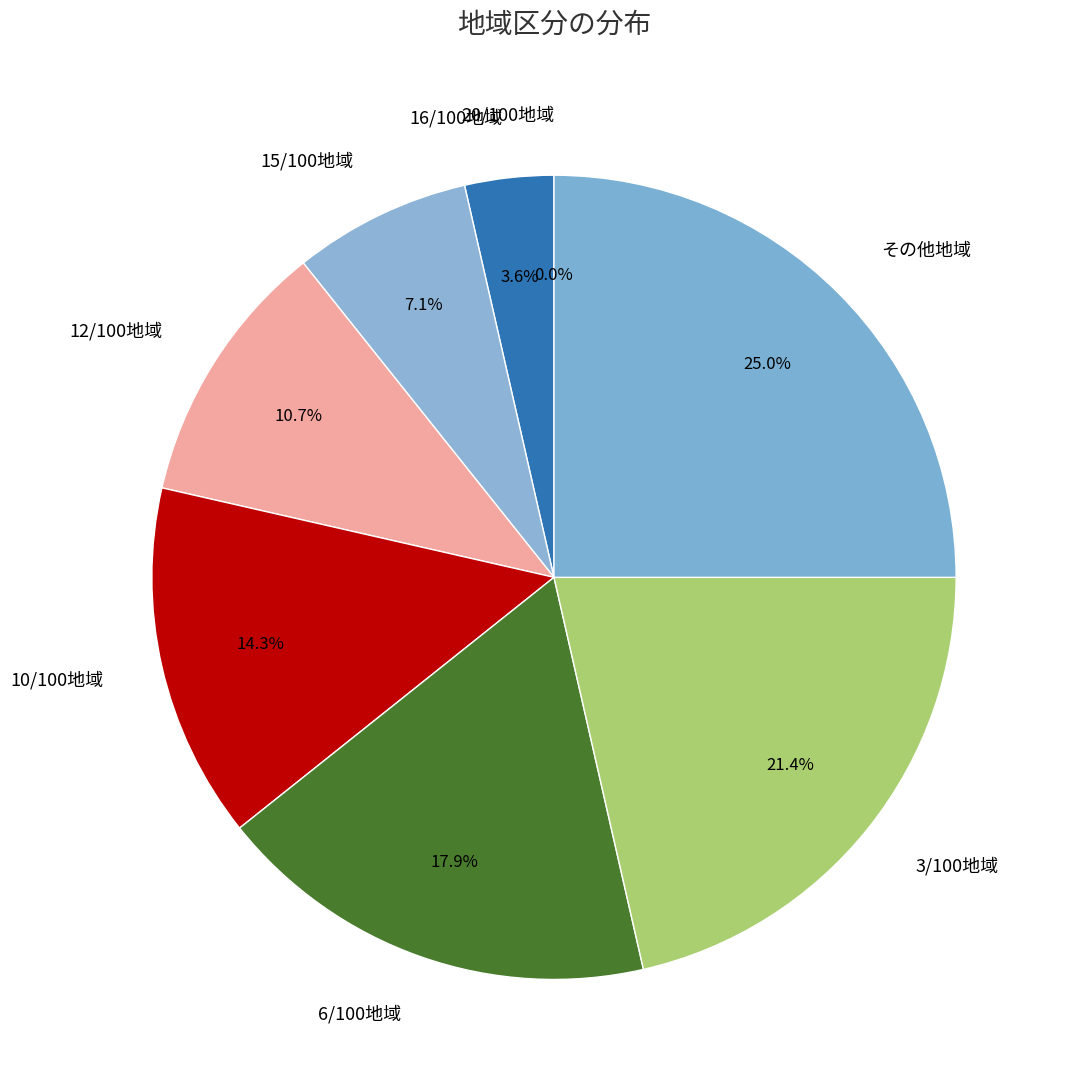

Do 15/100地域 and 6/100地域 together represent more than half of the pie?

No